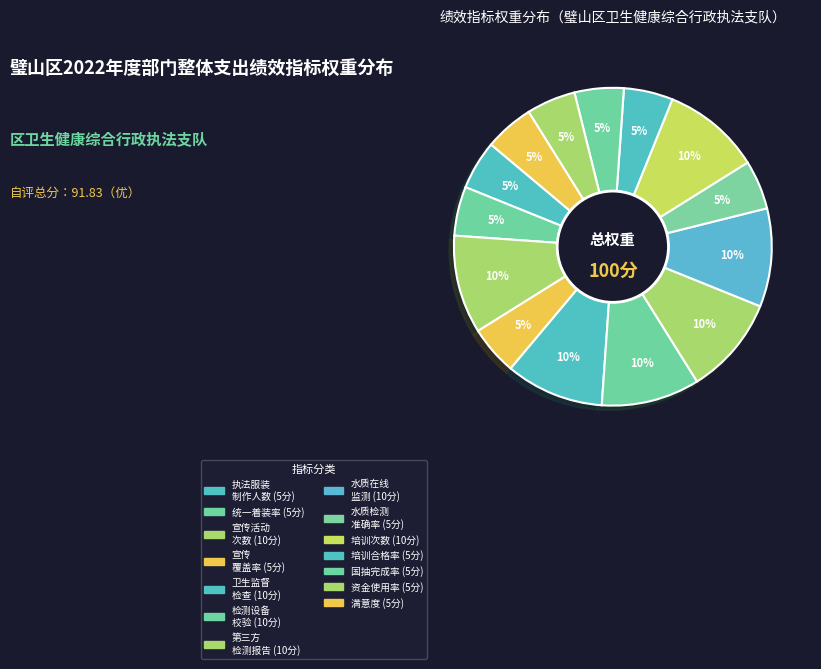

What is the largest slice in the pie chart?

宣传活动次数